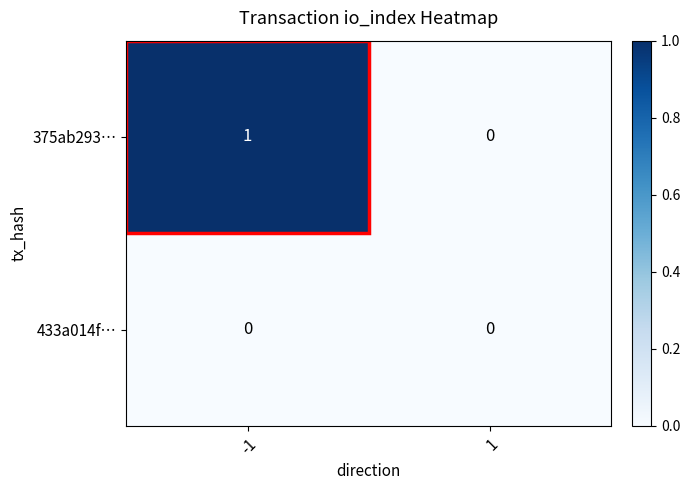

Rank the series at -1 from highest to lowest value.

375ab293…, 433a014f…